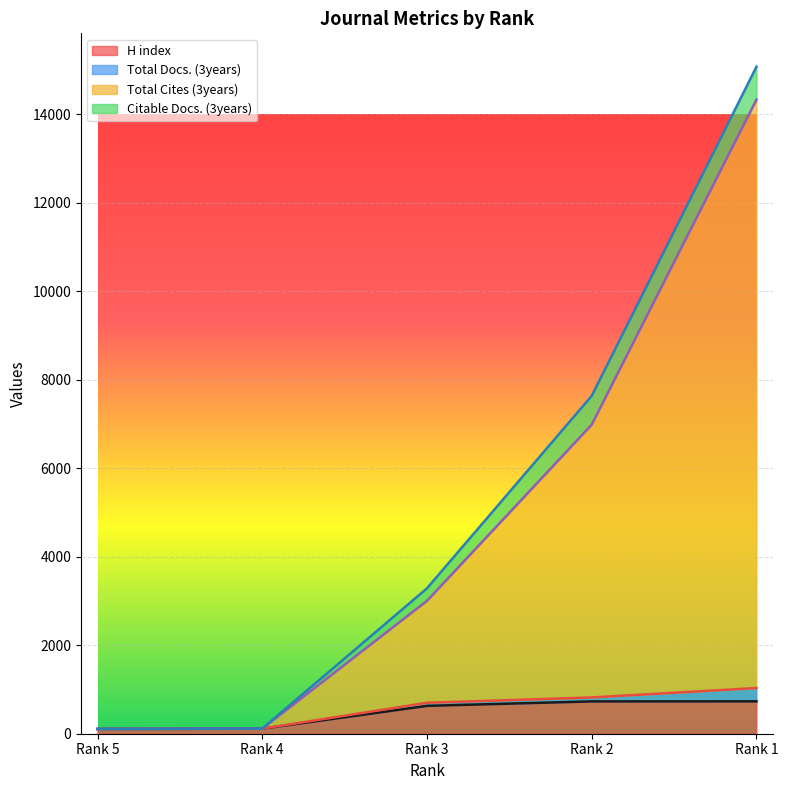

What are all the series names shown in the legend?

H index, Total Docs. (3years), Total Cites (3years), Citable Docs. (3years)